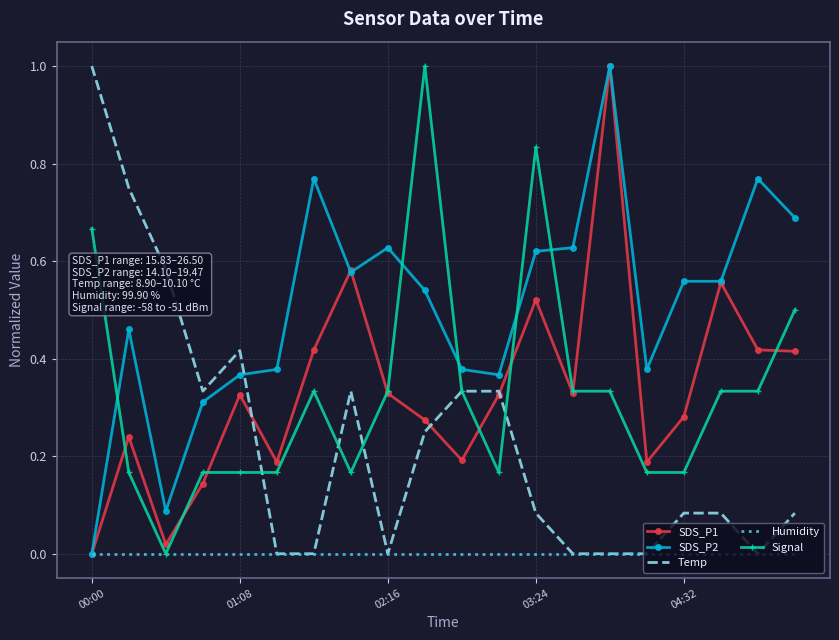

Which series has the largest total across all categories?

SDS_P2